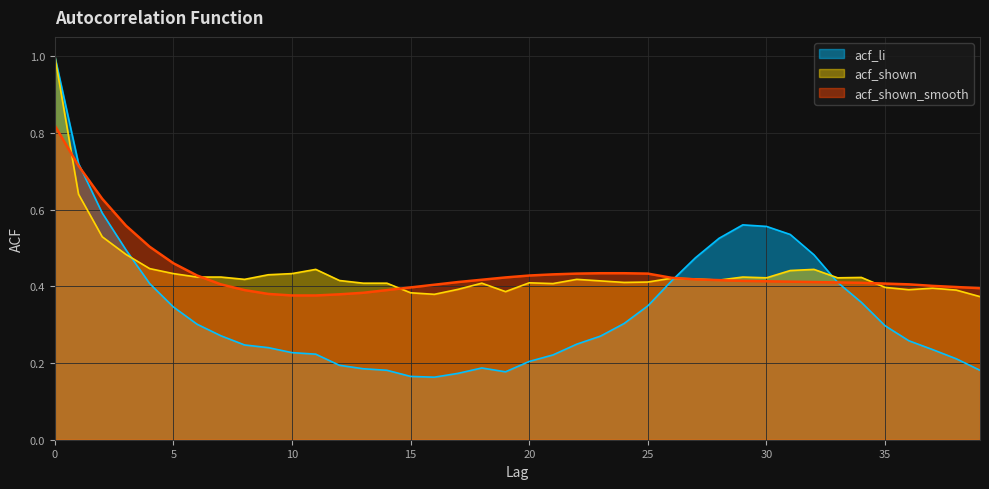

What is the total value across all series at 24?

1.1